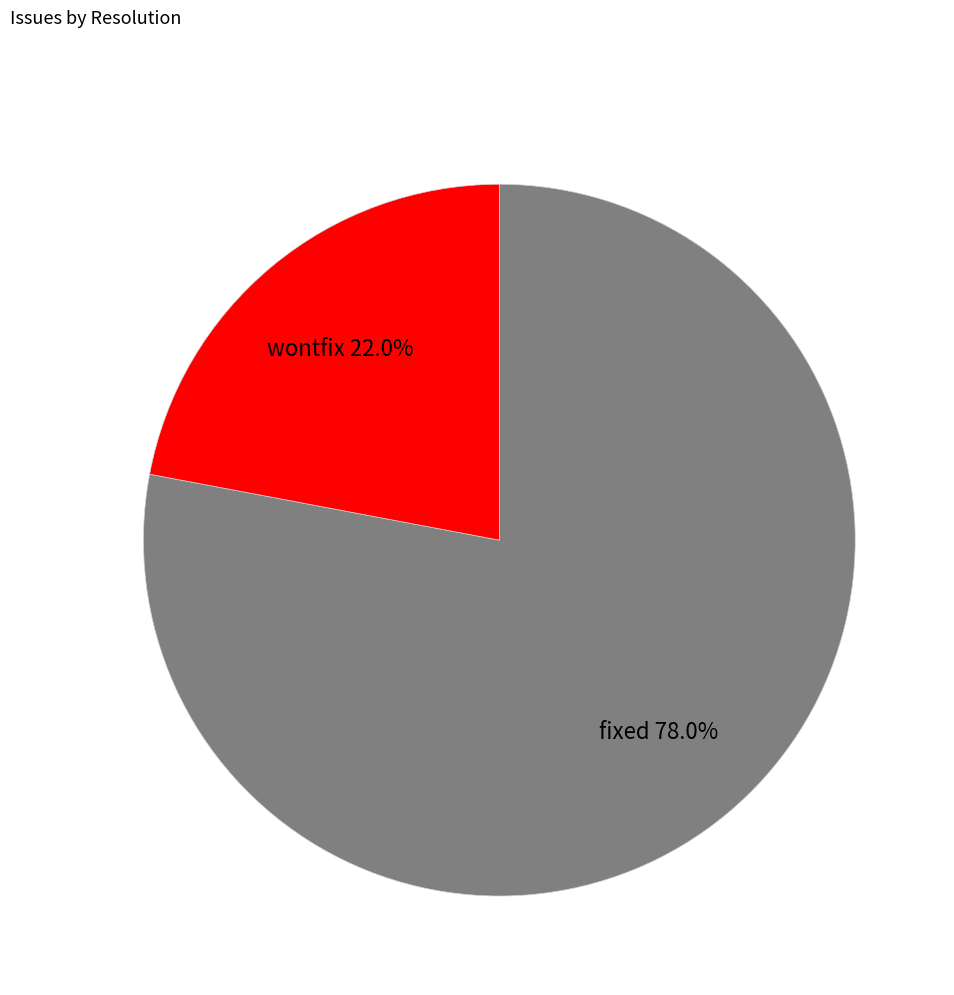

Is the sum of fixed and wontfix greater than half?

Yes